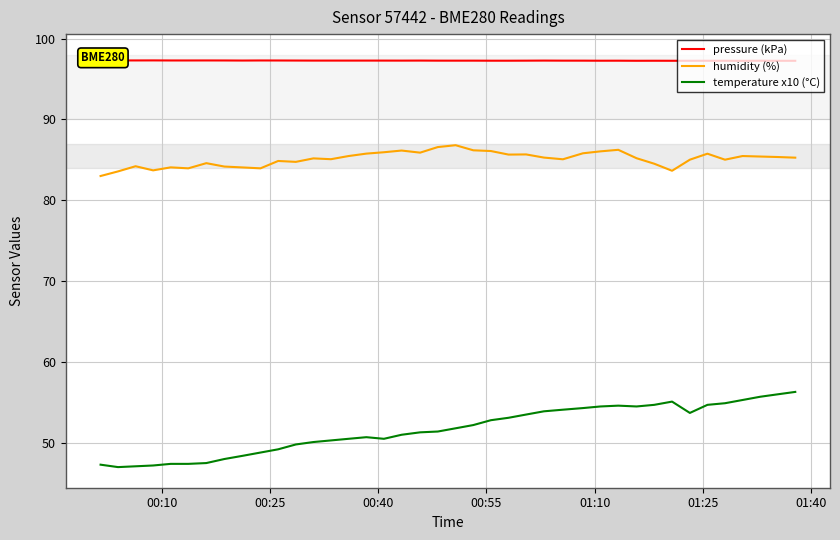

Rank the series by their average value, from lowest to highest.

temperature x10 (°C), humidity (%), pressure (kPa)